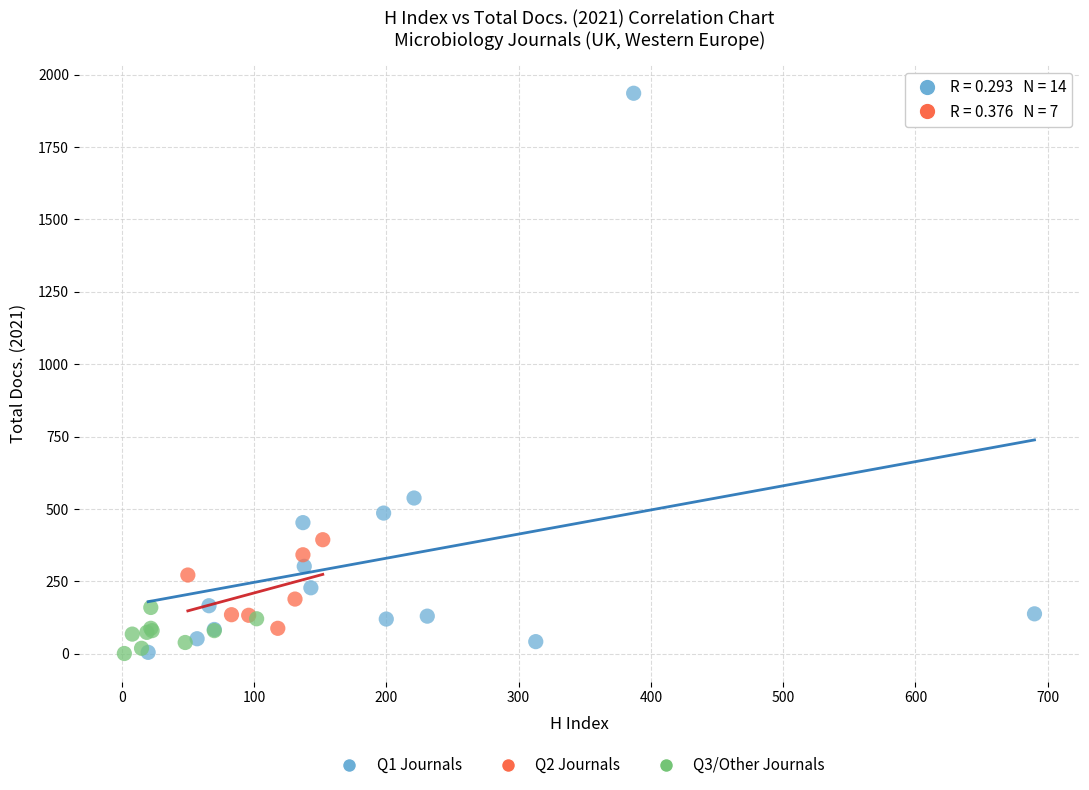

Which series contains the highest Y value?

Q1 Journals